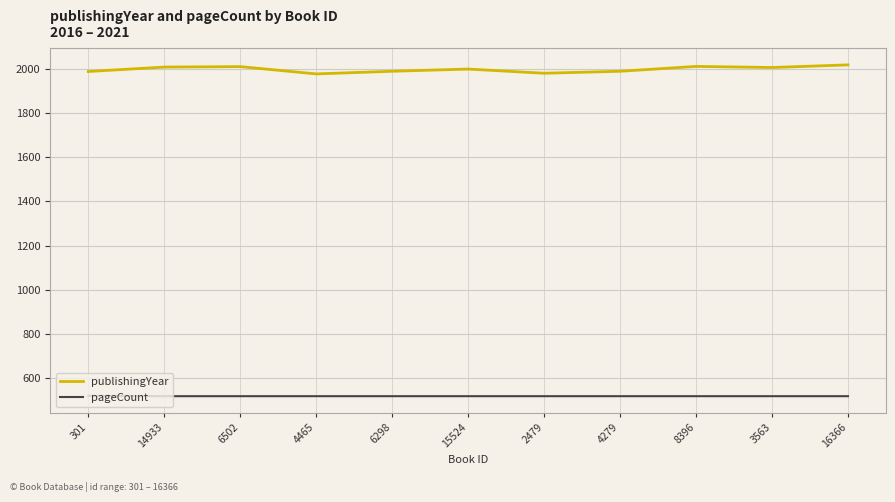

At 6502, list the series in order from smallest to largest.

pageCount, publishingYear